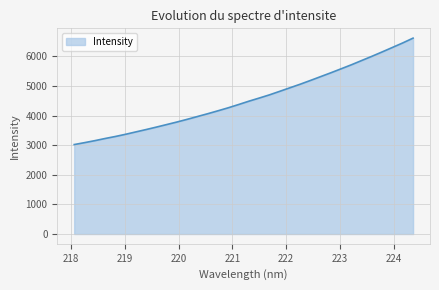

How many lines are shown in the chart?

1